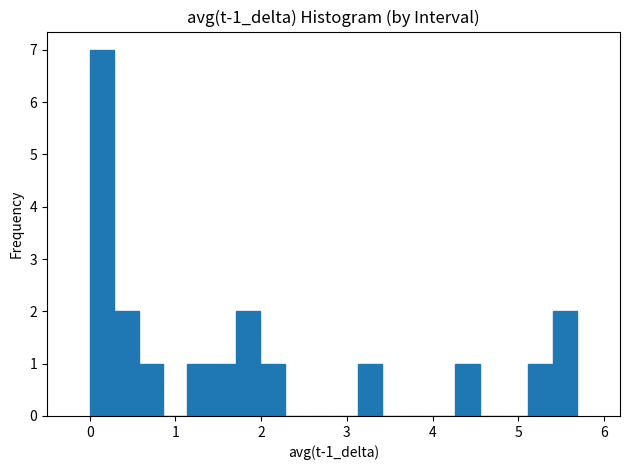

Around what value on the x-axis is the tallest bar? Give the approximate position of its centre, as read against the axis.

0.1